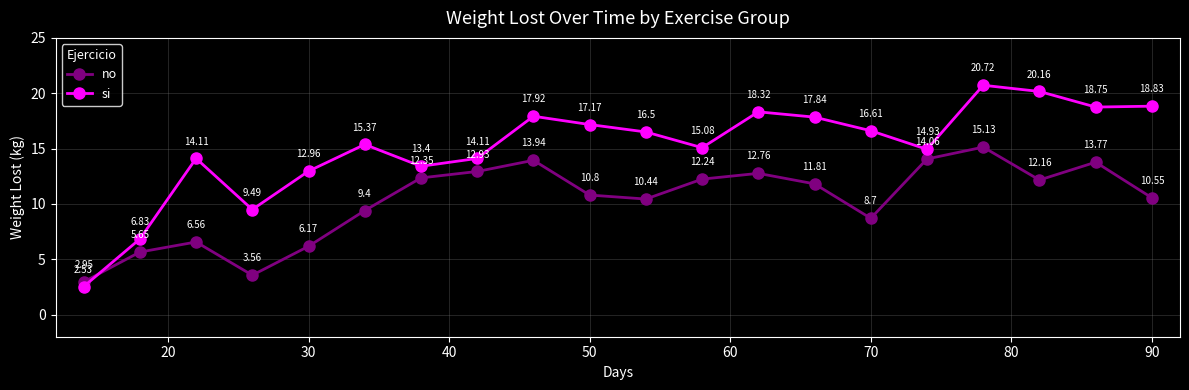

How many values in the no series exceed 11?

10